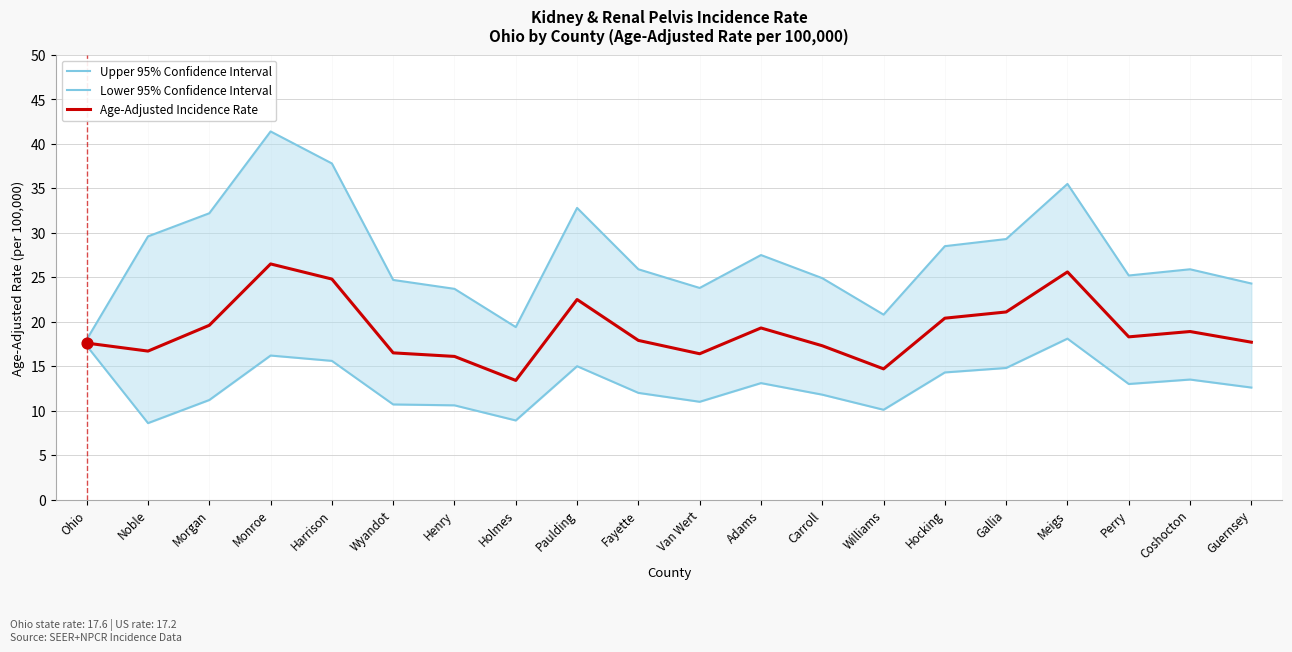

Which series has the largest total across all categories?

Upper 95% Confidence Interval